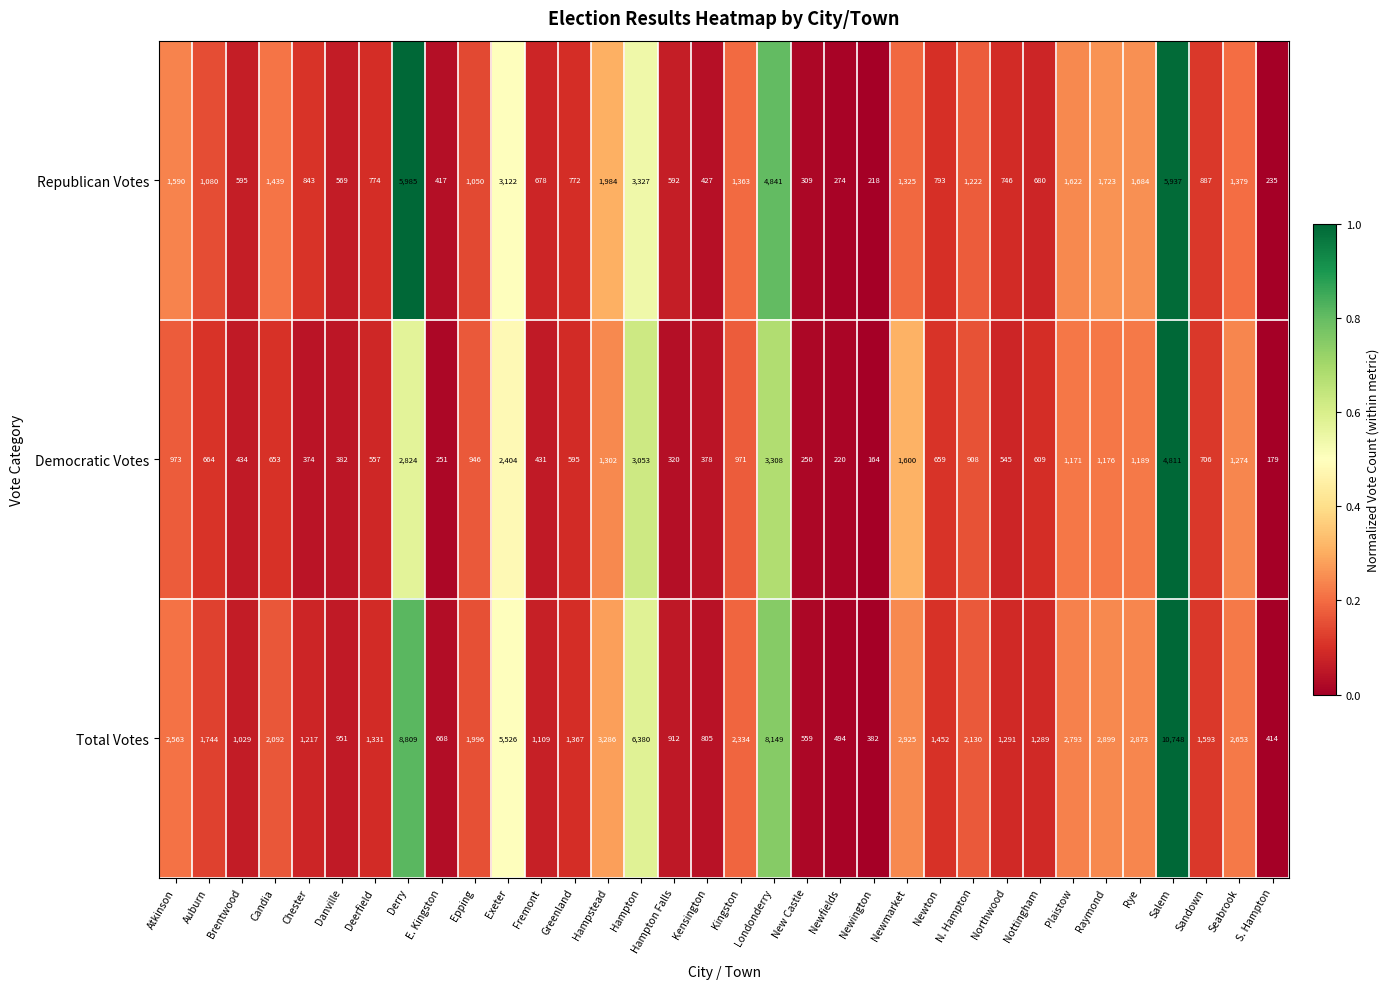

List the labels in order of Total Votes value, smallest first.

Newington, S. Hampton, Newfields, New Castle, E. Kingston, Kensington, Hampton Falls, Danville, Brentwood, Fremont, Chester, Nottingham, Northwood, Deerfield, Greenland, Newton, Sandown, Auburn, Epping, Candia, N. Hampton, Kingston, Atkinson, Seabrook, Plaistow, Rye, Raymond, Newmarket, Hampstead, Exeter, Hampton, Londonderry, Derry, Salem